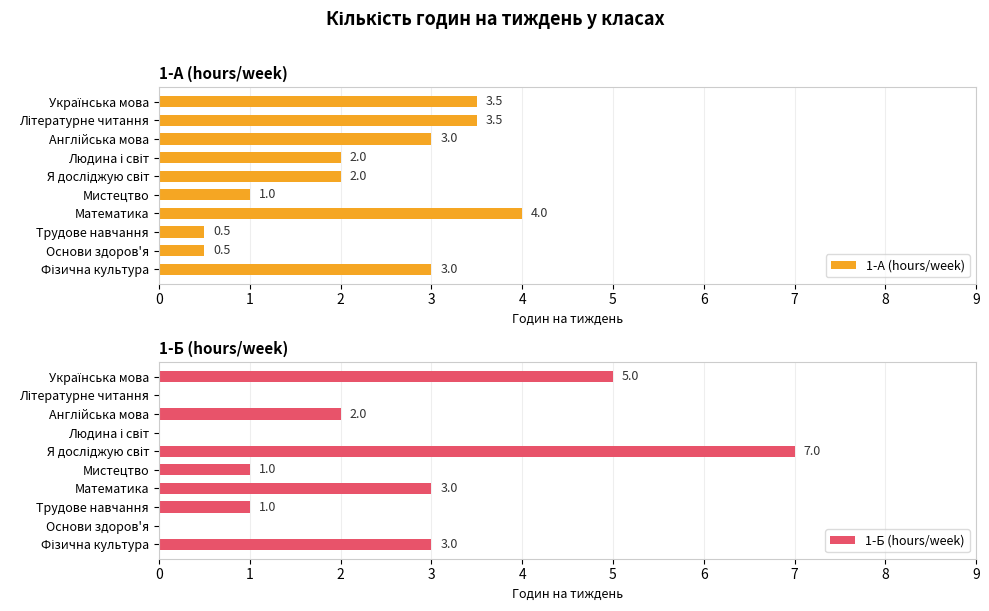

What is the difference between the maximum and minimum values in the 1-А (hours/week) series?

3.5